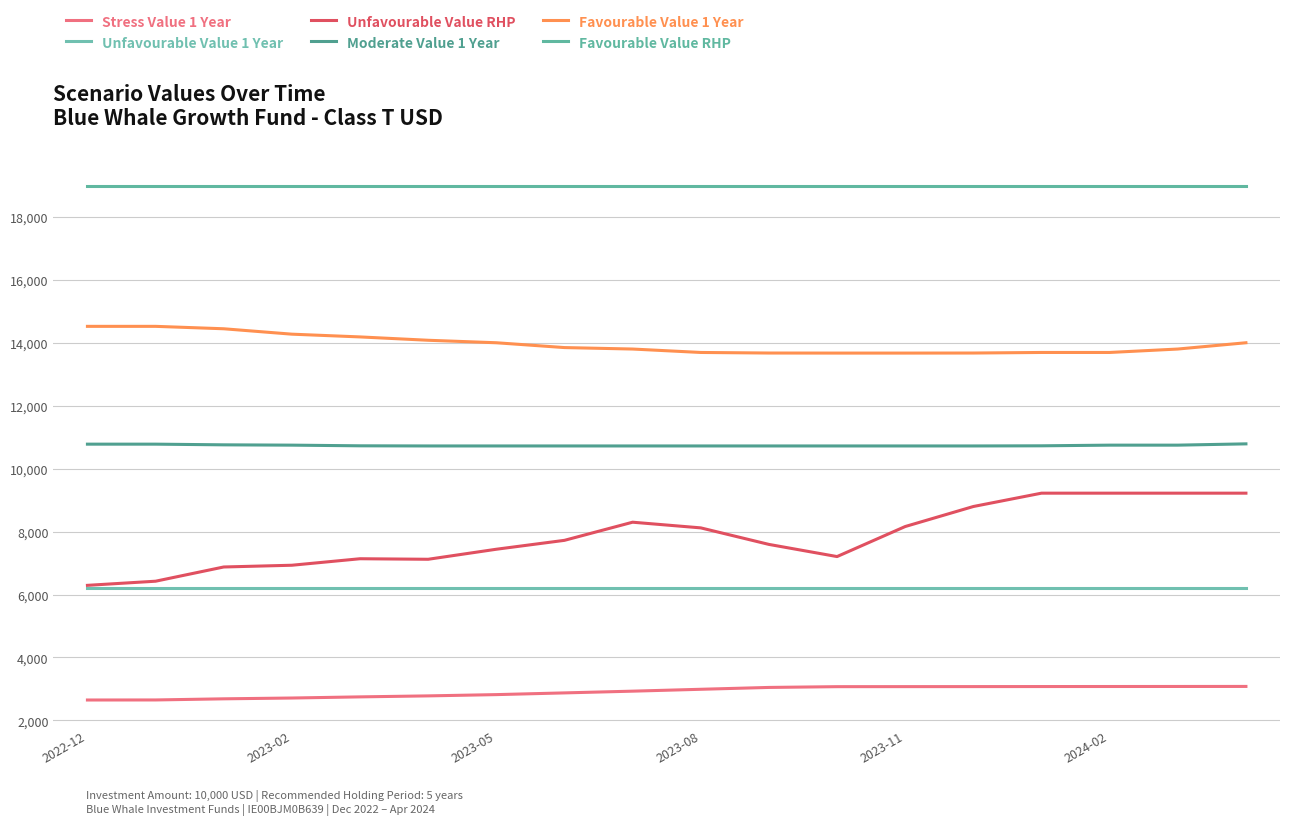

What is the difference between the second highest and minimum values in the Moderate Value 1 Year series?

57.2